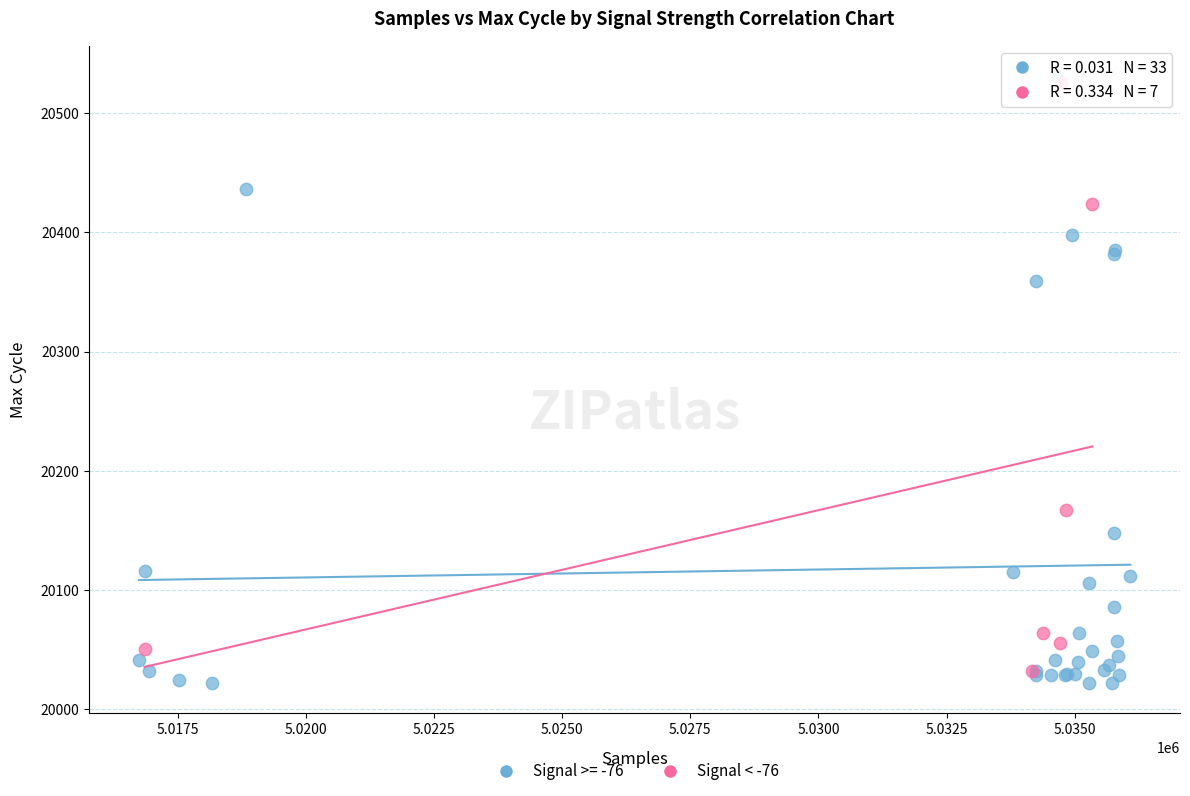

What are all the series names shown in the legend?

Signal >= -76, Signal < -76